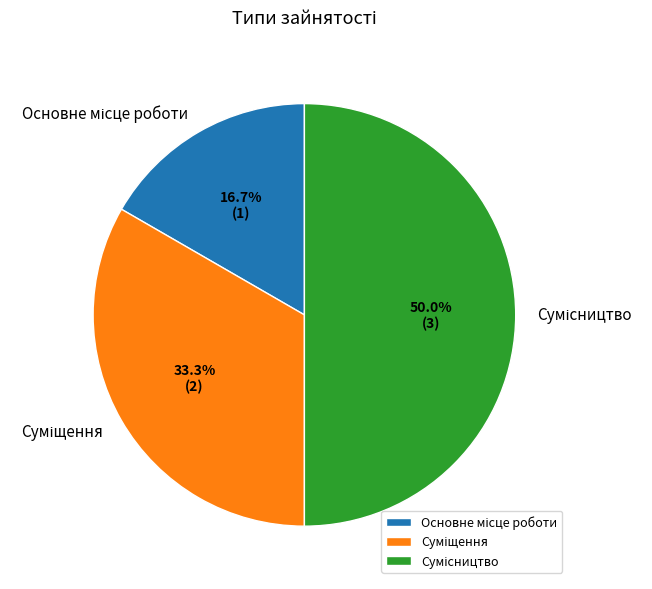

What is the ratio of the value at Сумісництво to the value at Основне місце роботи?

3.0